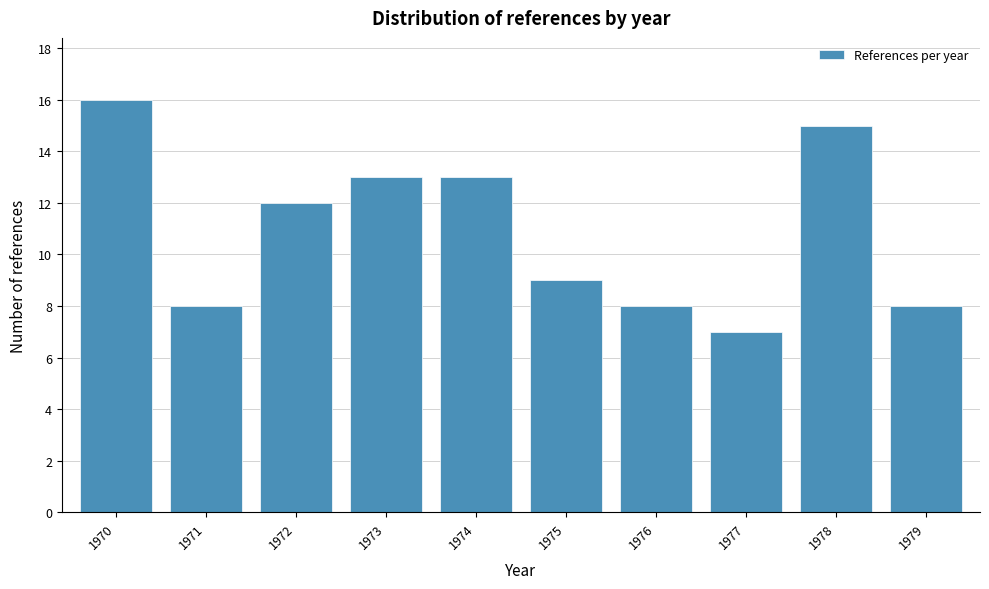

Reading left to right, list all the values displayed in this chart.

16	8	12	13	13	9	8	7	15	8